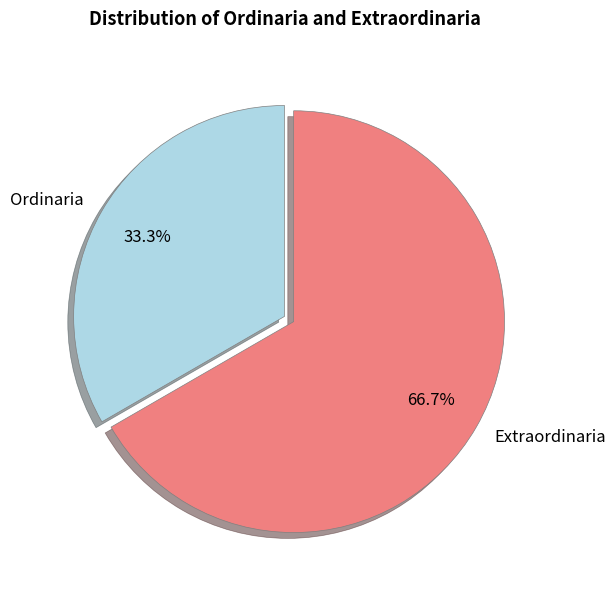

To the nearest percent, what is the difference between the Extraordinaria and Ordinaria slice percentages?

33%